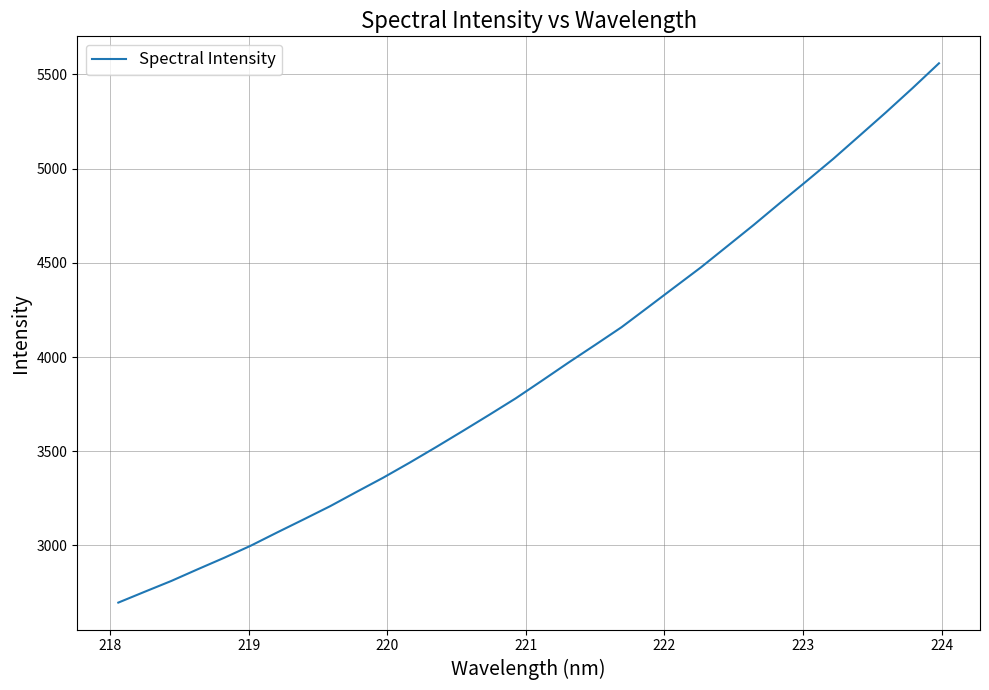

What is the smallest value displayed?

2696.5